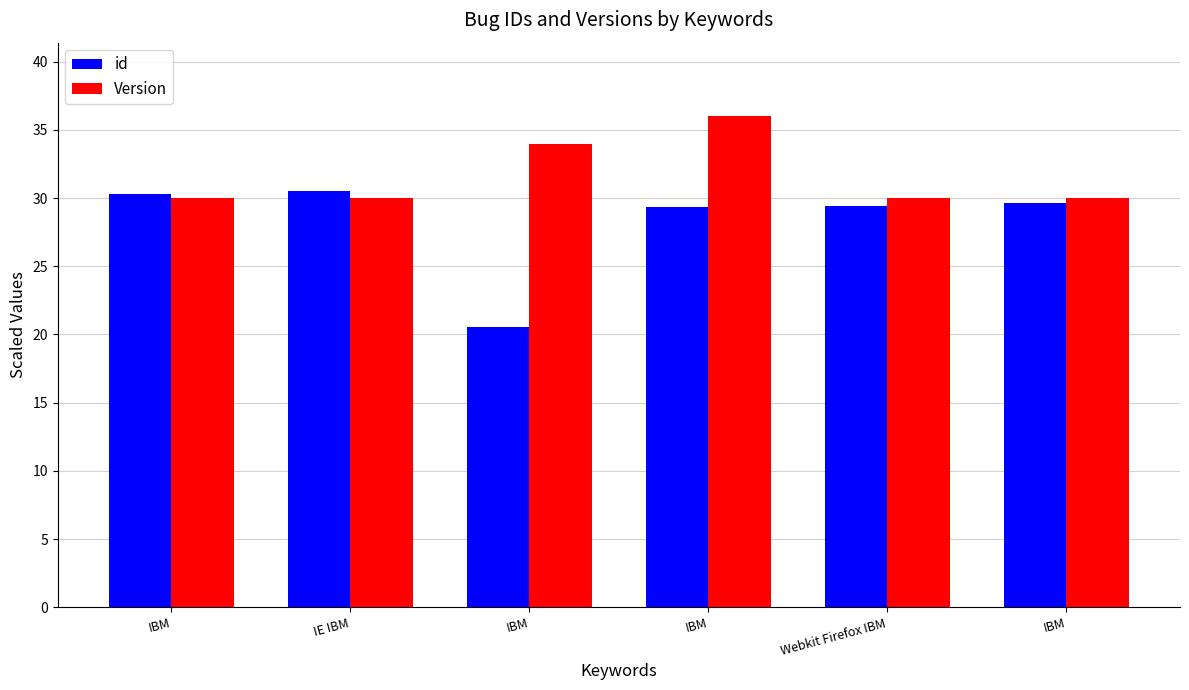

How many series are shown in this chart?

2